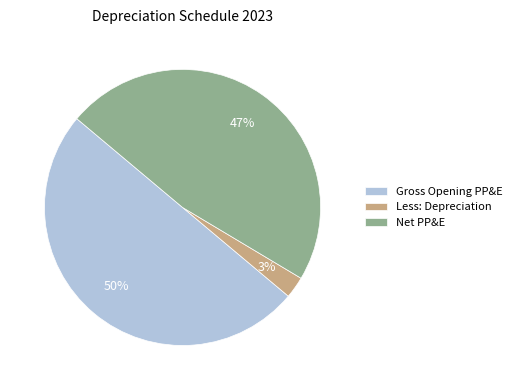

Is it true that Net PP&E is 47% of the pie?

True